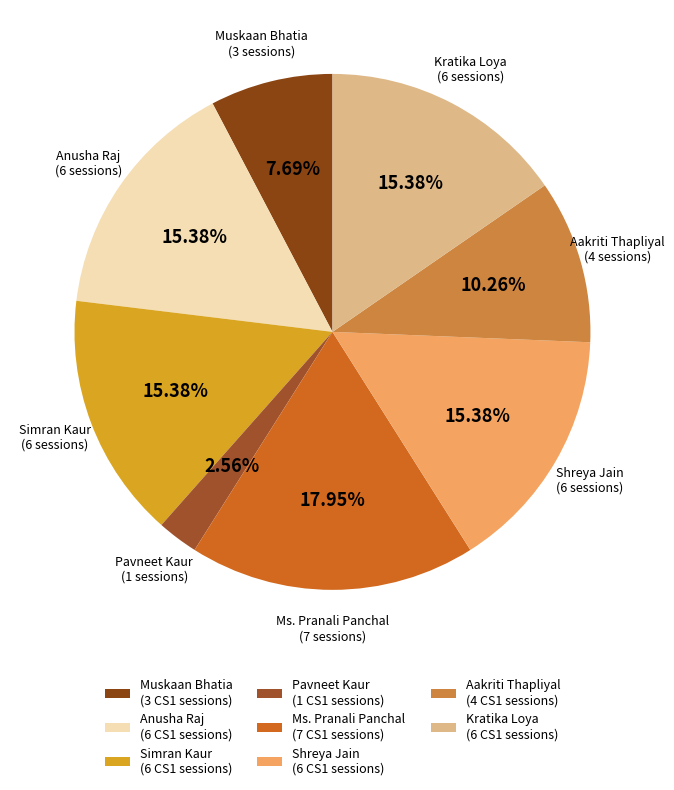

How many slices are in this pie chart?

8